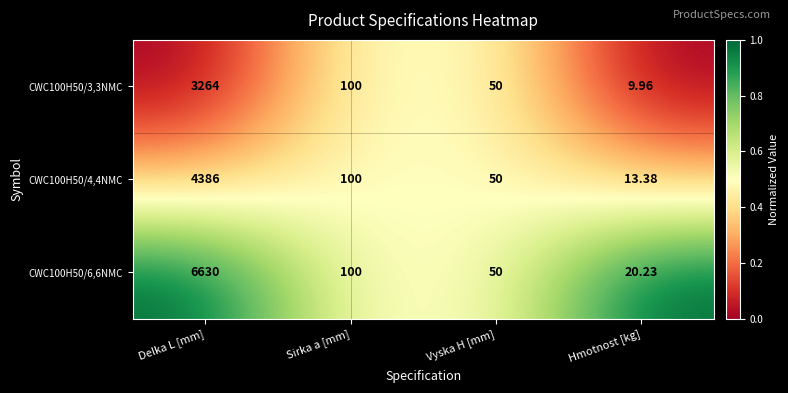

At which label is CWC100H50/6,6NMC closest to 3325?

Sirka a [mm]